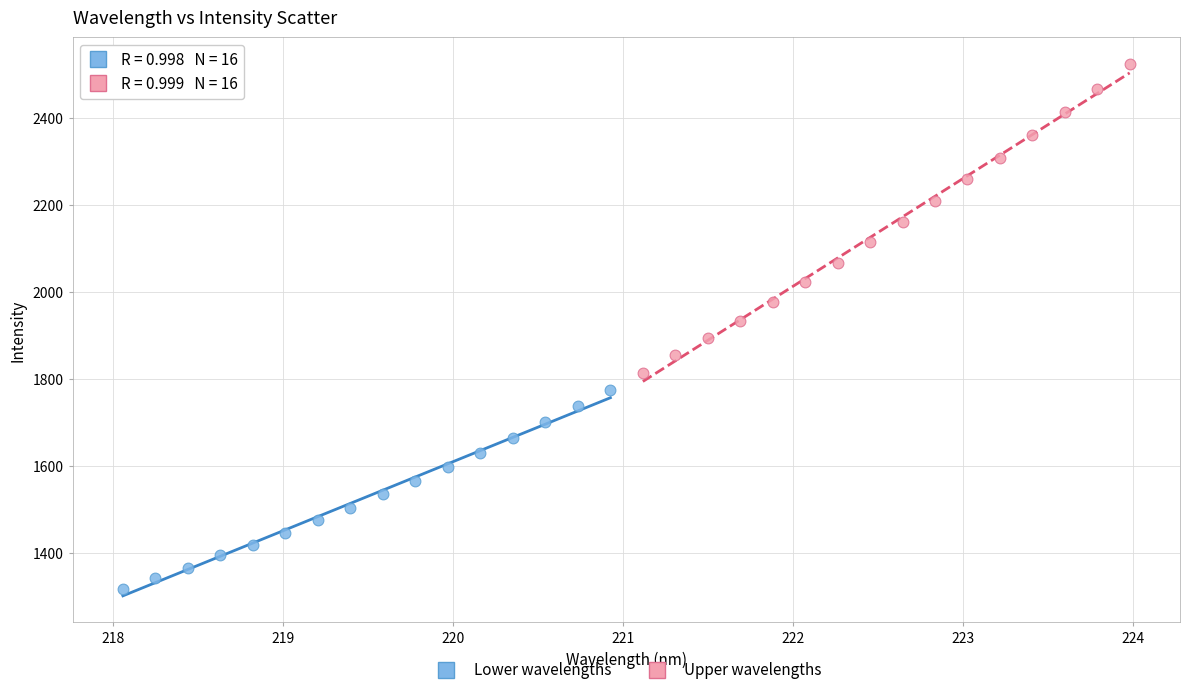

Which series has the largest Y range (max minus min)?

Upper wavelengths